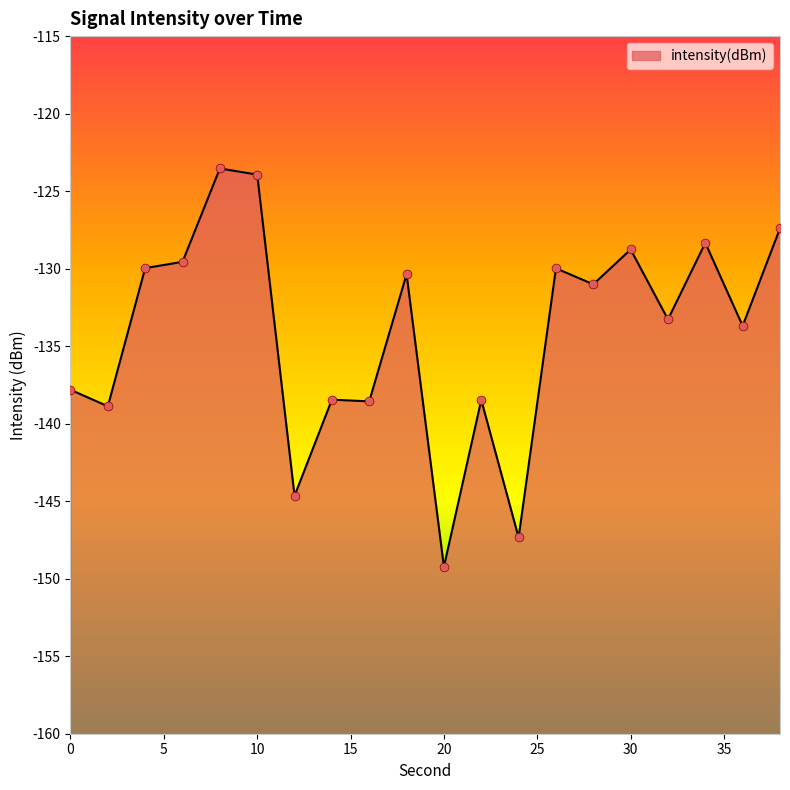

What is the change in value from 10 to 28?

-7.1